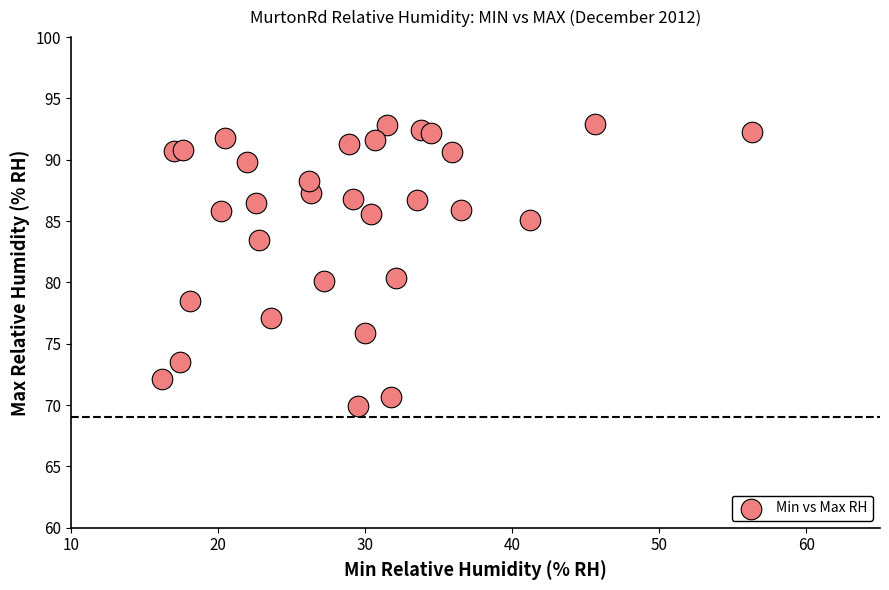

What is the range of X values (max minus min)?

40.1